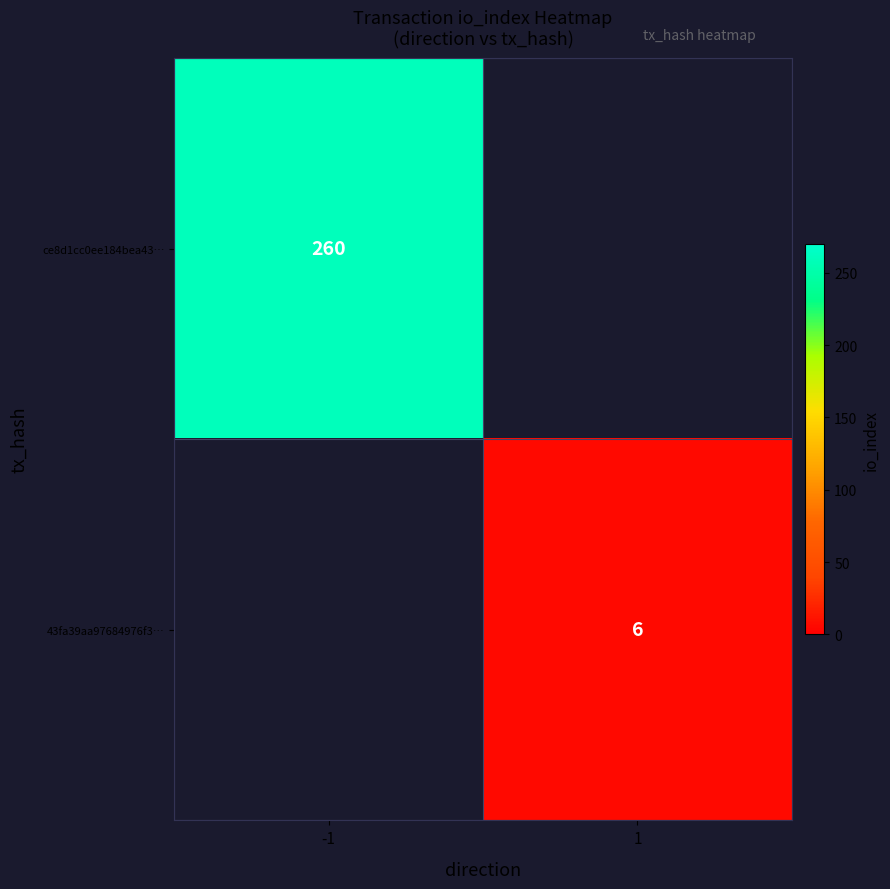

Rank the categories by ce8d1cc0ee184bea43… value from highest to lowest.

-1, 1